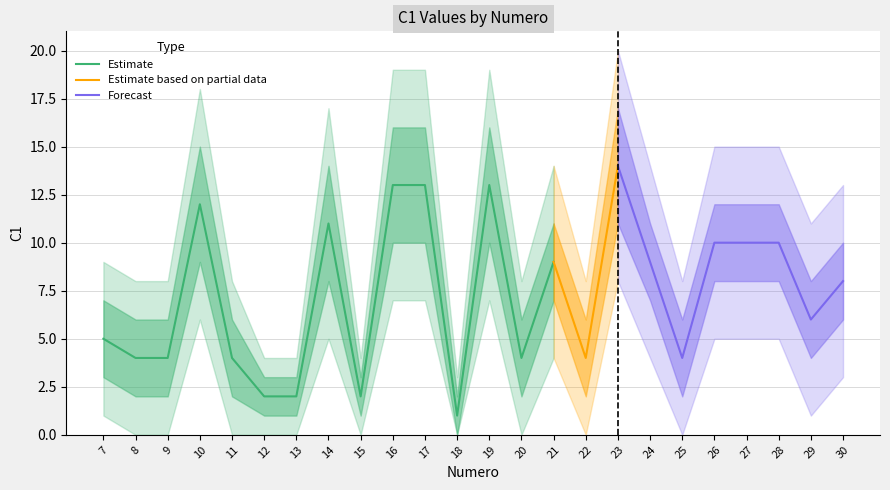

Reading right to left, extract all data points from this chart.

8	6	10	10	10	4	9	14	4	9	4	13	1	13	13	2	11	2	2	4	12	4	4	5